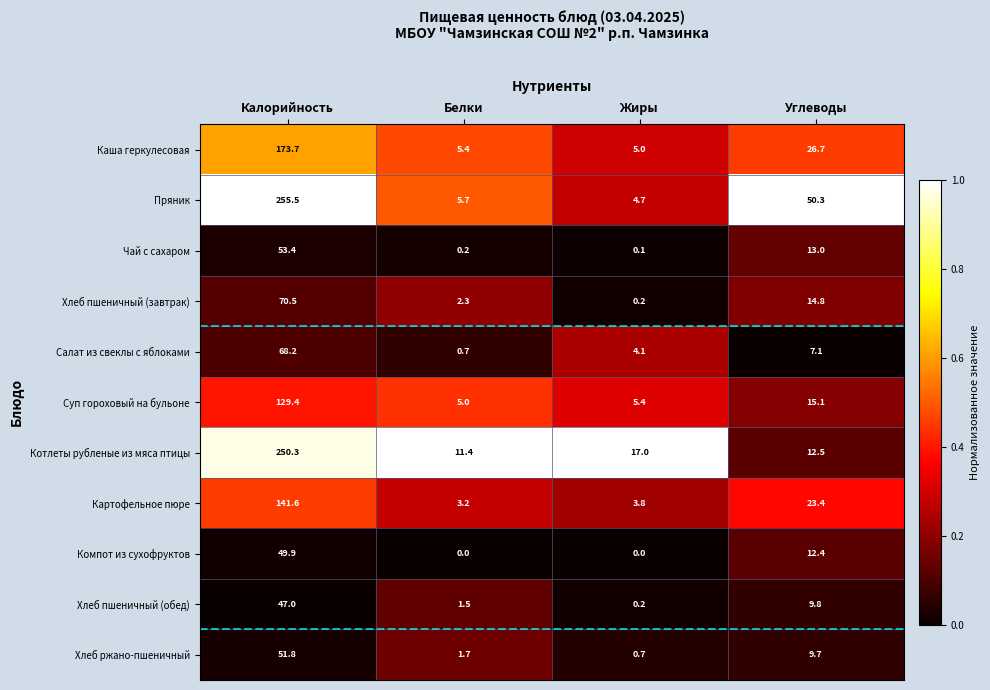

Which series has the largest total across all categories?

Пряник